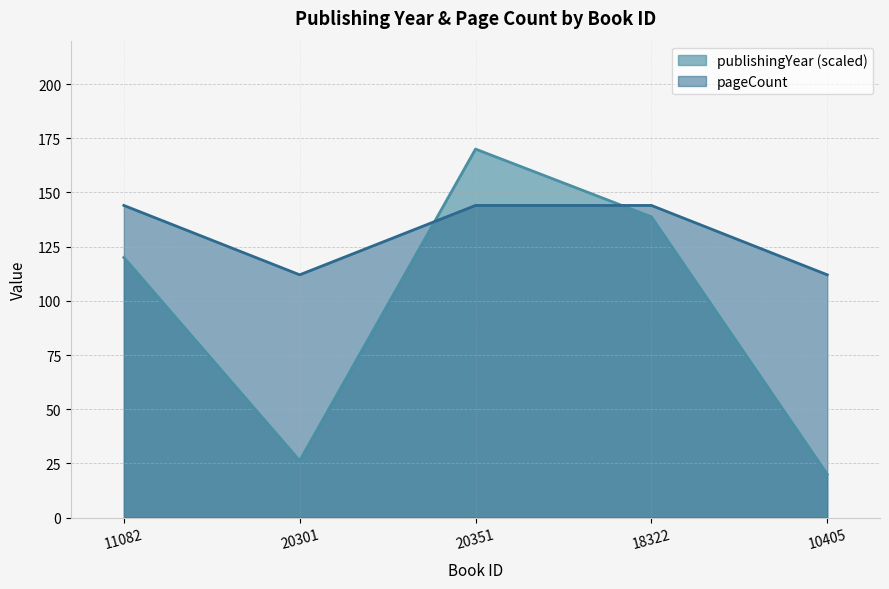

Reading left to right, what are all the values shown in this chart?

publishingYear: 120.0	26.2	170.0	138.8	20.0
pageCount: 144.0	112.0	144.0	144.0	112.0